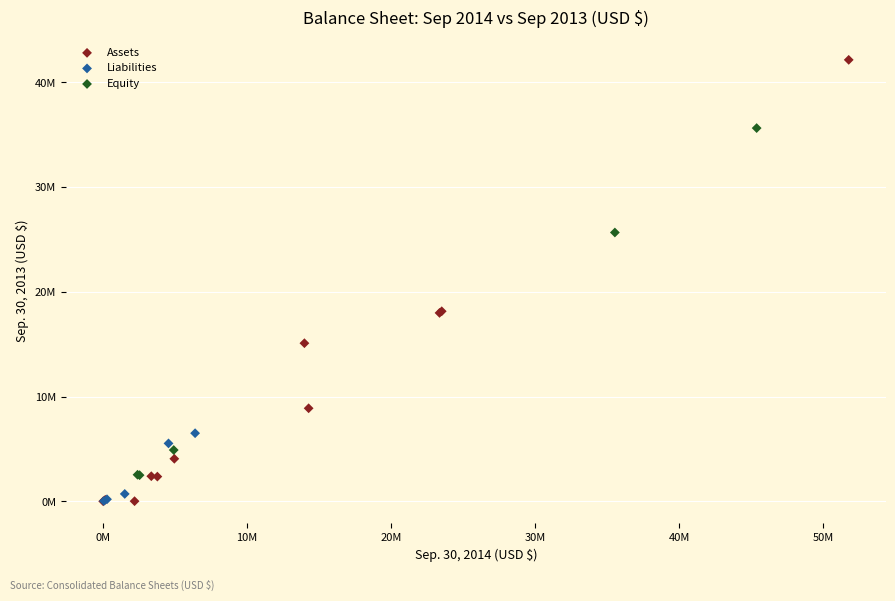

Which series has the widest spread of Y values?

Assets